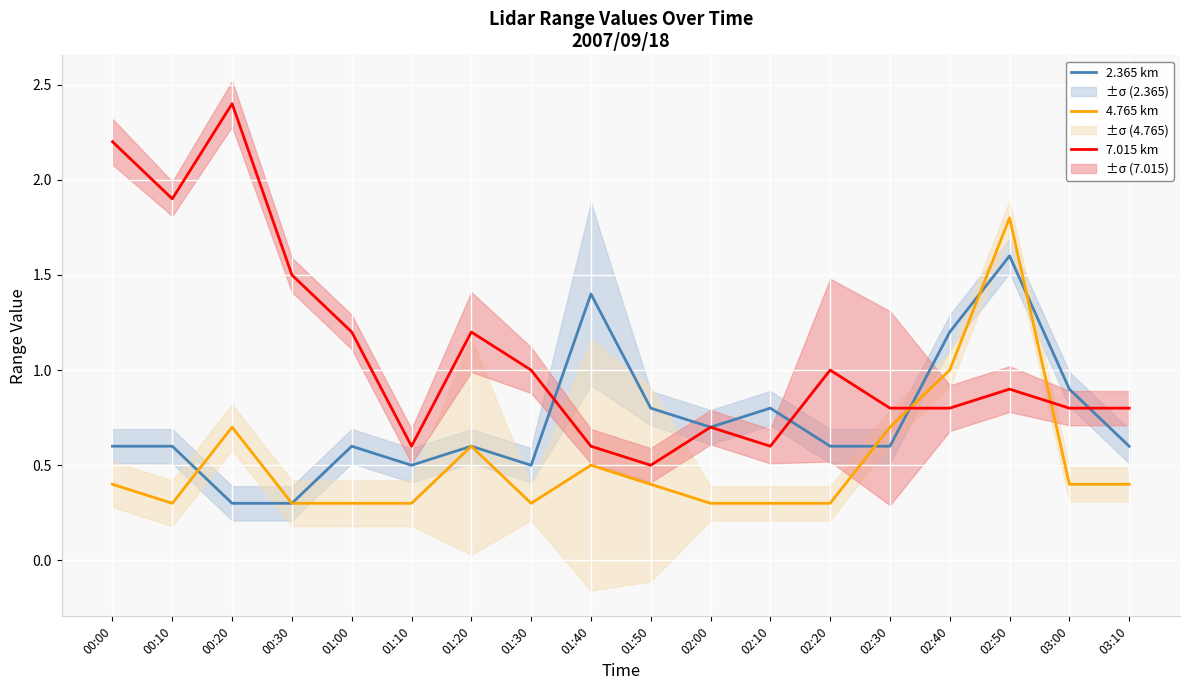

List the labels in order of 2.365 km value, largest first.

02:50, 01:40, 02:40, 03:00, 01:50, 02:10, 02:00, 00:00, 00:10, 01:00, 01:20, 02:20, 02:30, 03:10, 01:10, 01:30, 00:20, 00:30